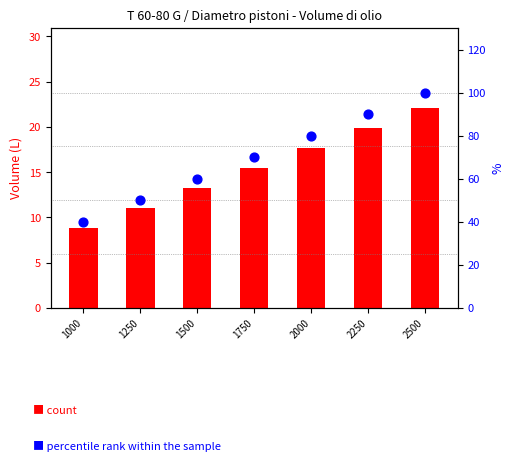

Which series reaches the minimum Y coordinate?

T 90 / 120 (col_19)